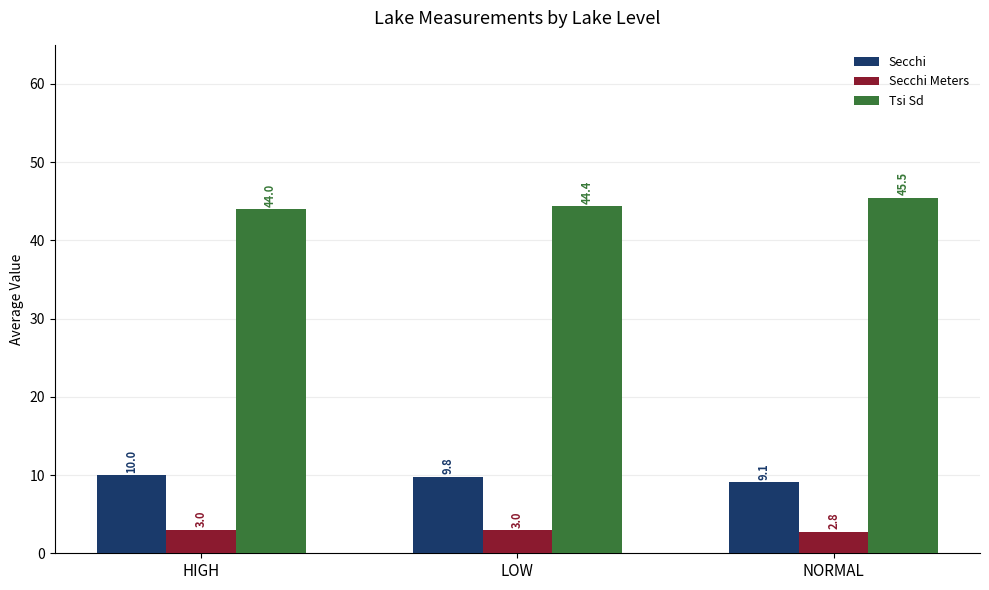

Reading left to right, what are all the values shown in this chart?

Secchi: 10.0	9.8	9.1
Secchi Meters: 3.0	3.0	2.8
Tsi Sd: 44.0	44.4	45.5